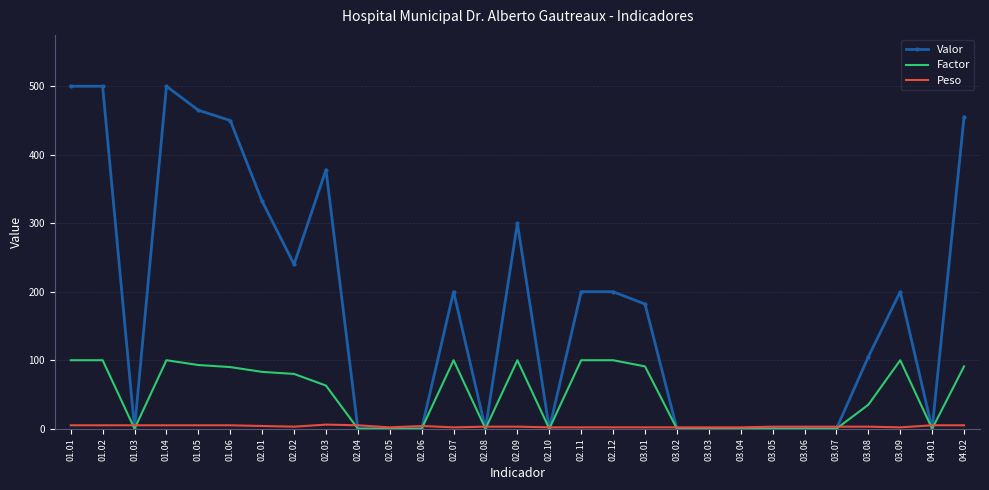

Between 01.02 and 03.05, which series saw the biggest shift?

Valor